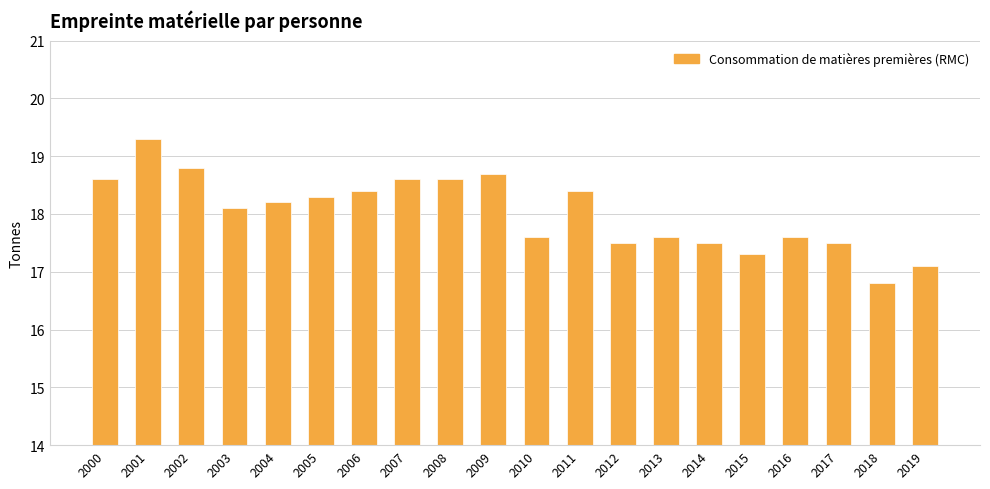

What is the approximate value at 2010?

17.6